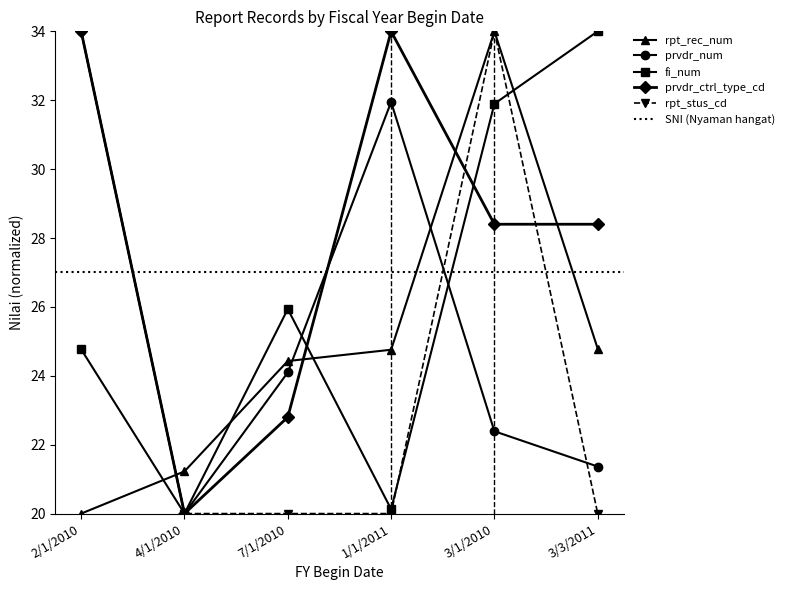

How many series are shown in this chart?

5